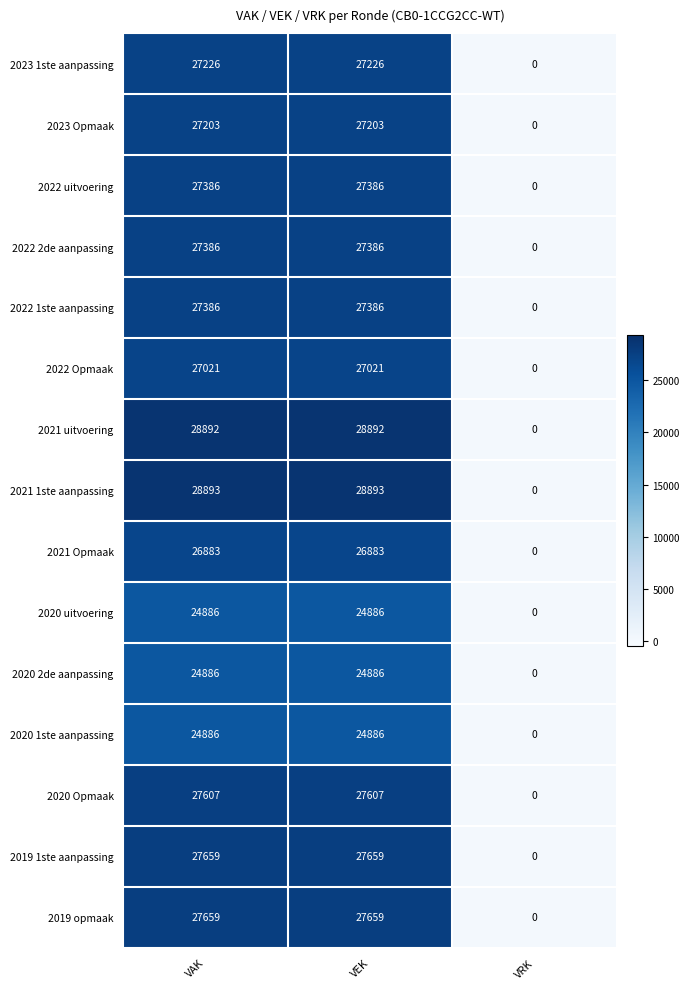

True or false: 2019 opmaak has a value of 27659 at VAK.

True